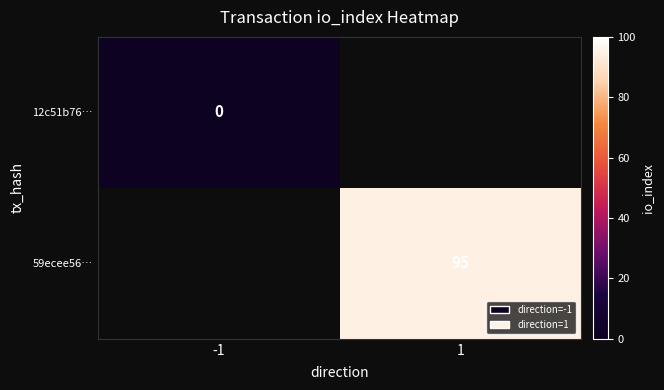

The 59ecee56… series shows 138 at 1. True or false?

False